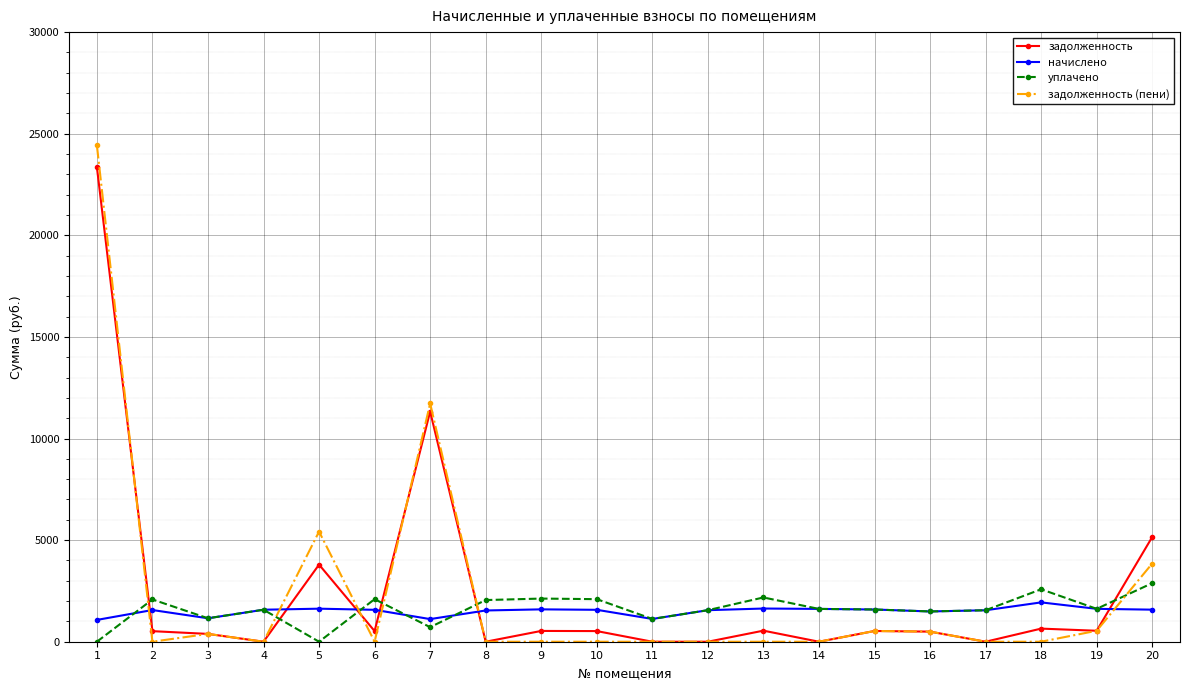

Count the number of data series in this chart.

4